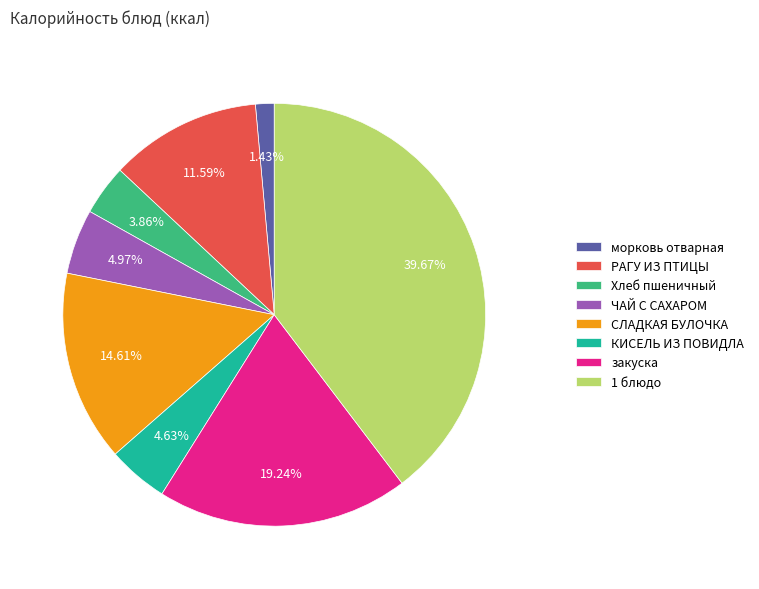

How many slices are in this pie chart?

8